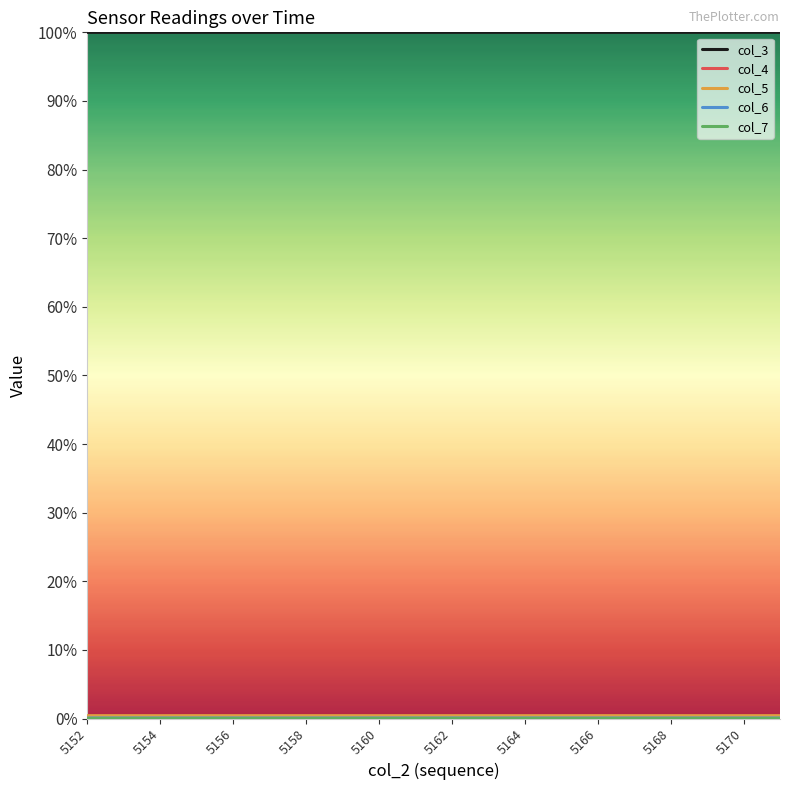

Which category has the lowest value across all series?

5162